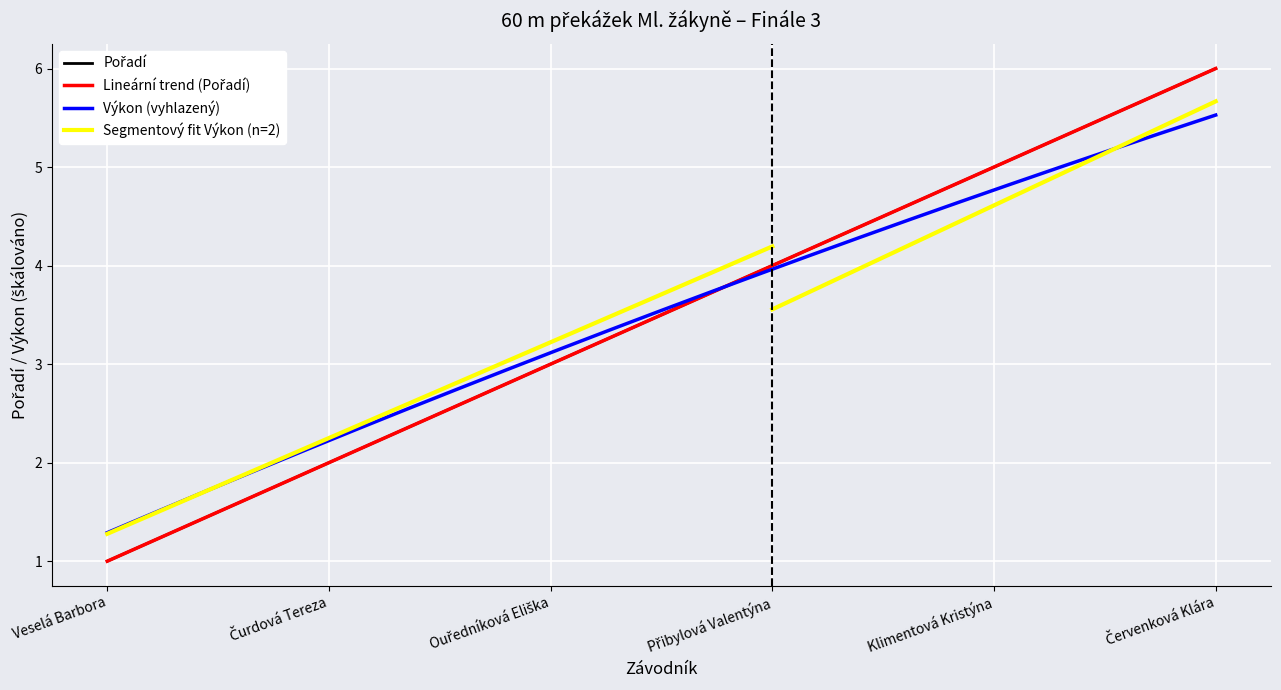

Is this an area chart (filled region under the line)?

No